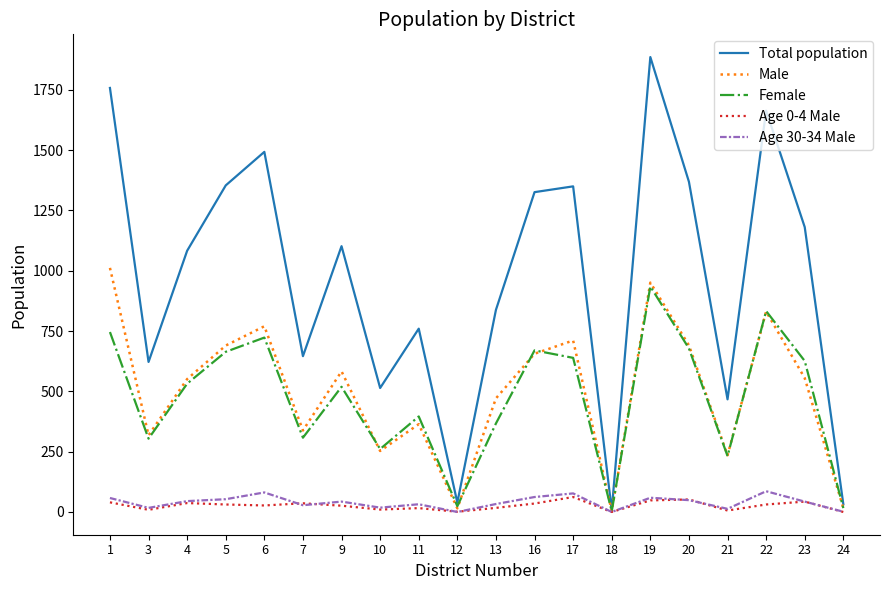

Which series has the widest spread of values?

Total population